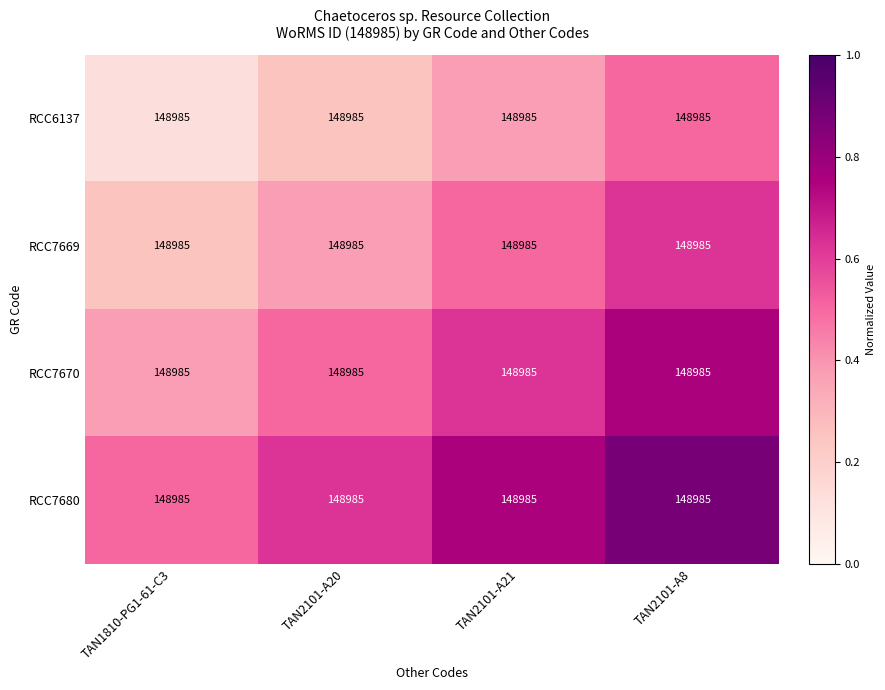

Rank the series by their average value, from highest to lowest.

RCC7680, RCC7670, RCC7669, RCC6137